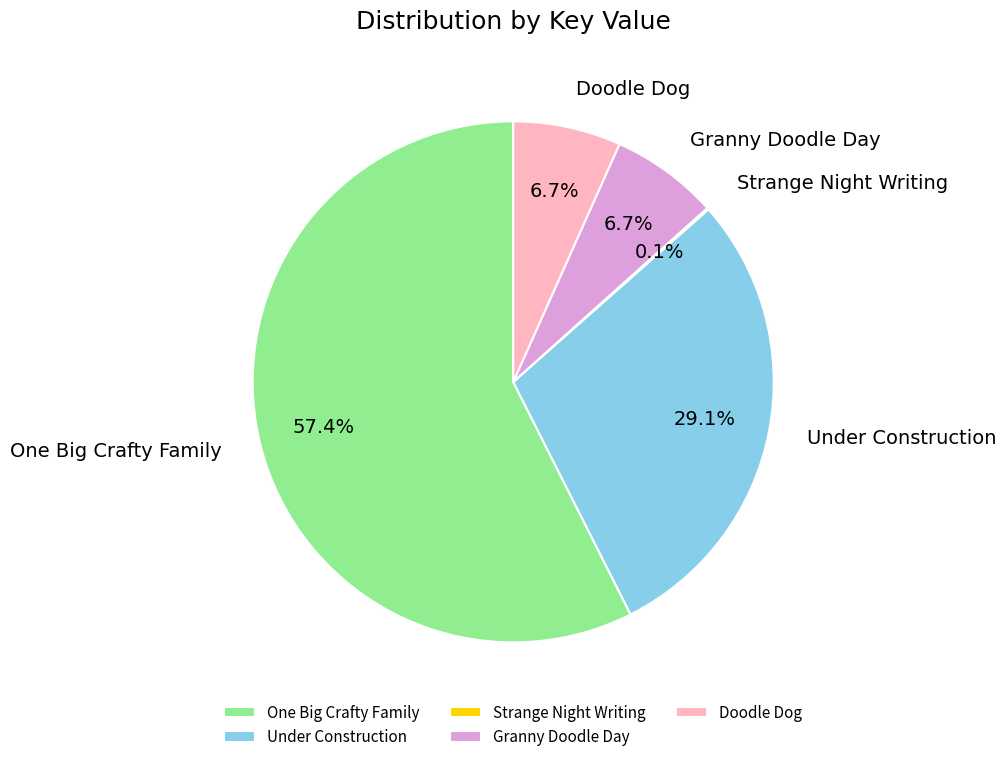

How much of the chart is everything except Doodle Dog?

93.3%